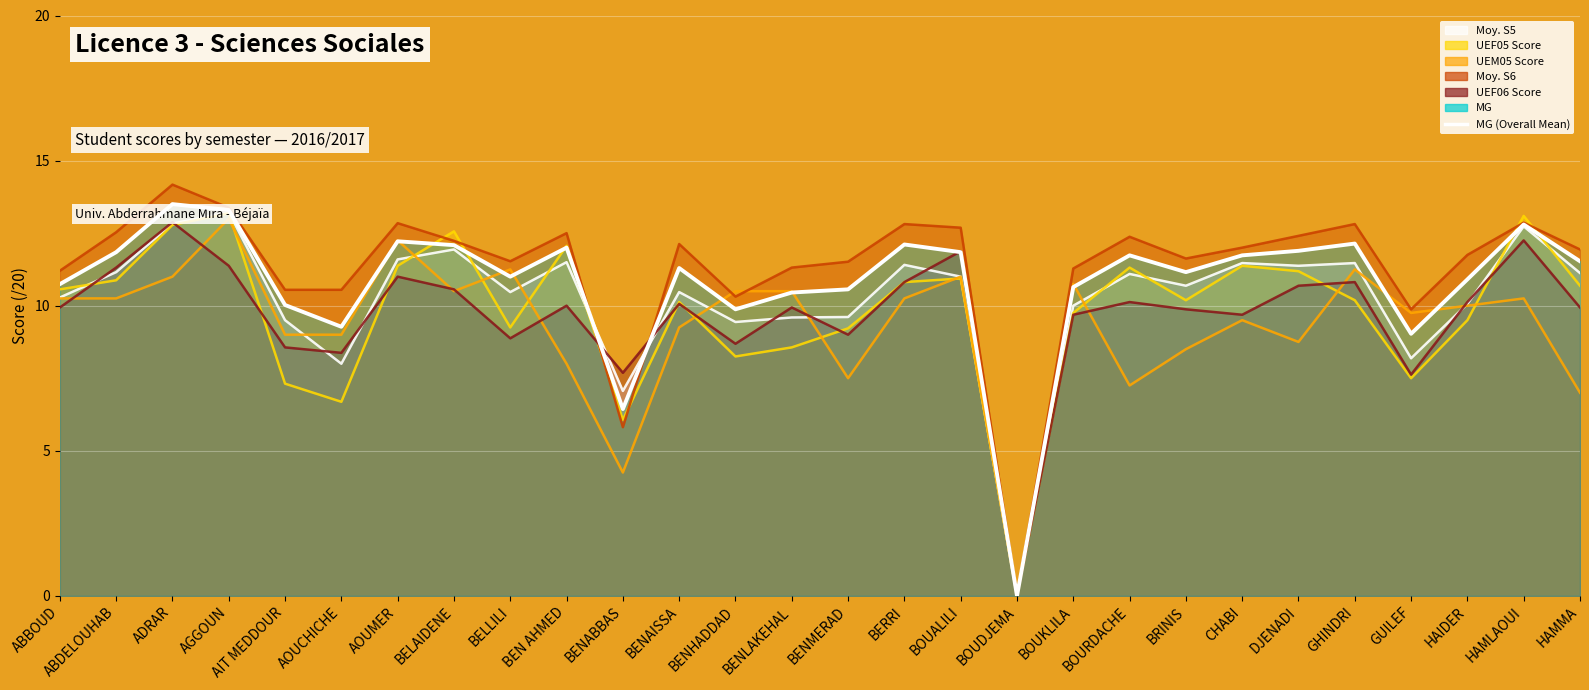

What is the difference between the UEF06 Score values at BOUDJEMA and BRINIS?

9.9